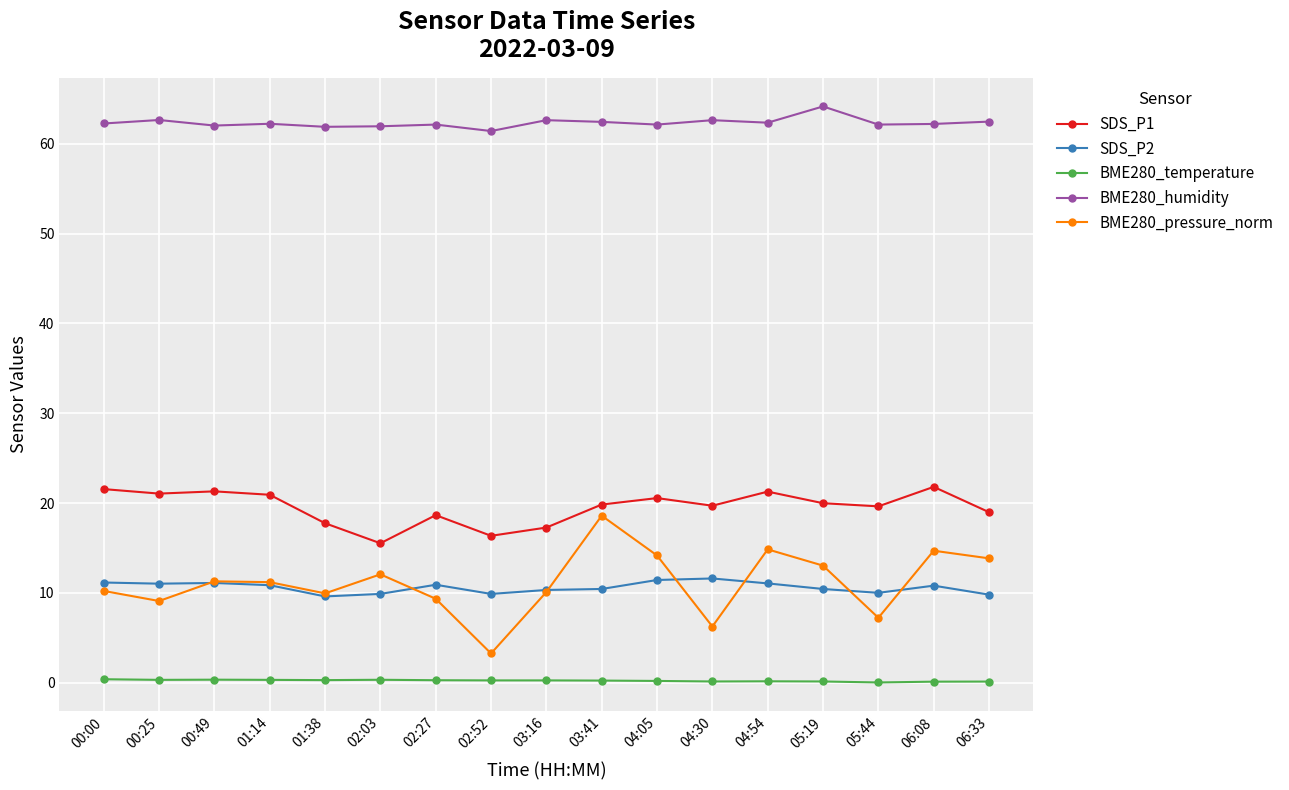

How many data points does each series have?

17